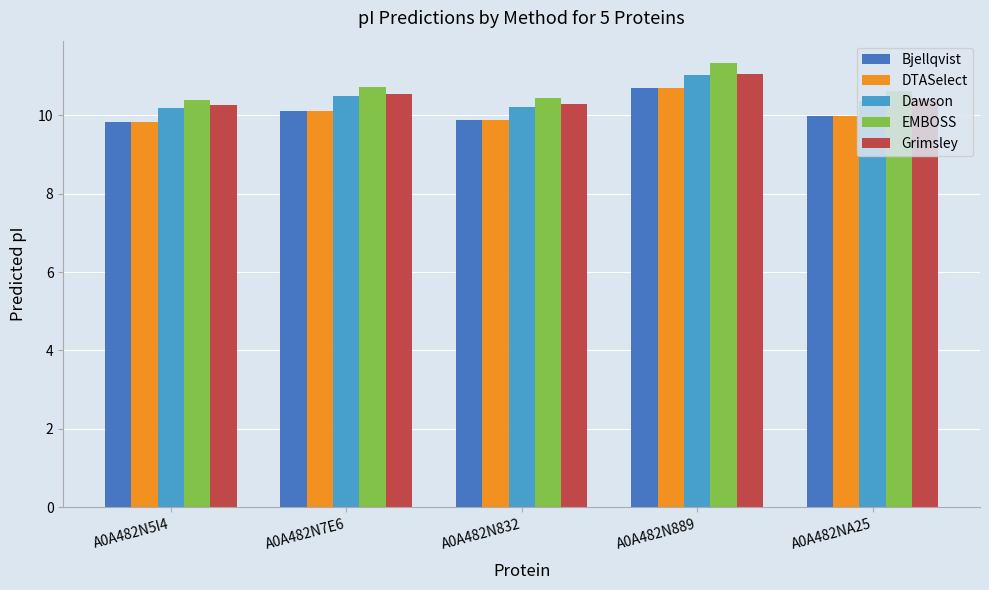

Which series changed the most between A0A482N832 and A0A482N889?

EMBOSS